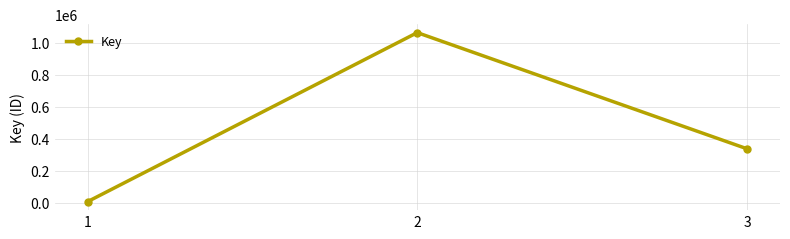

How many categories are shown in the chart?

3